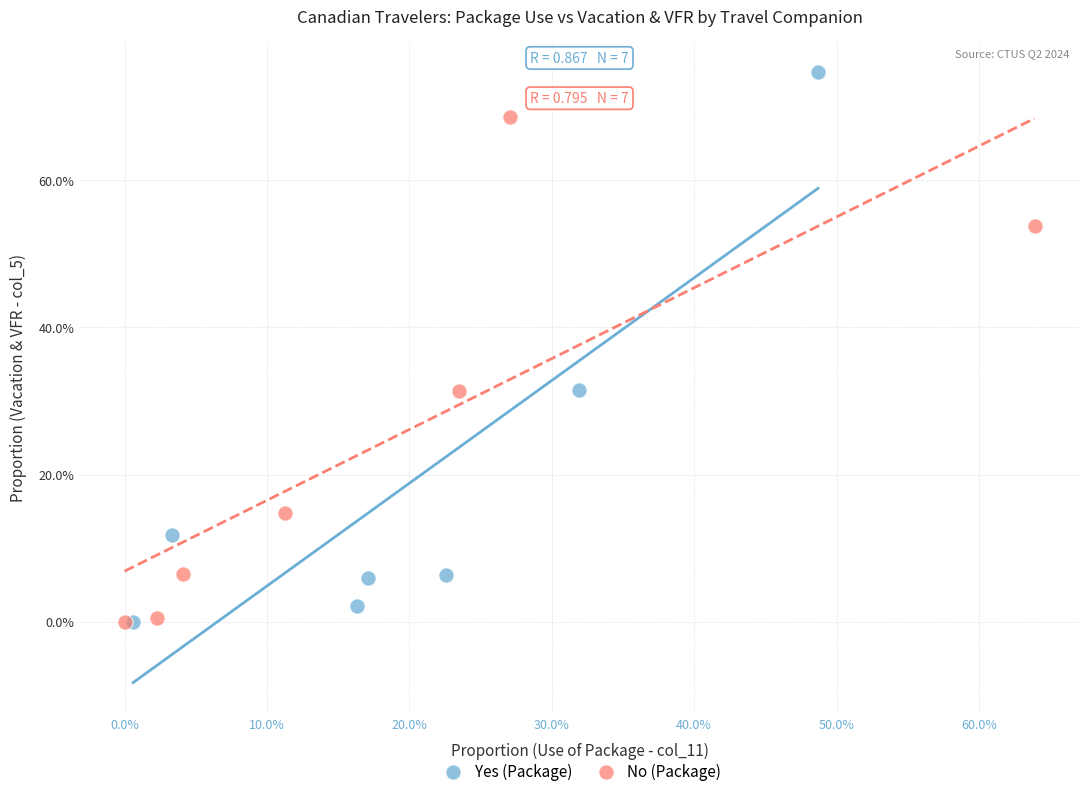

Which series has the largest Y range (max minus min)?

Yes (Package)